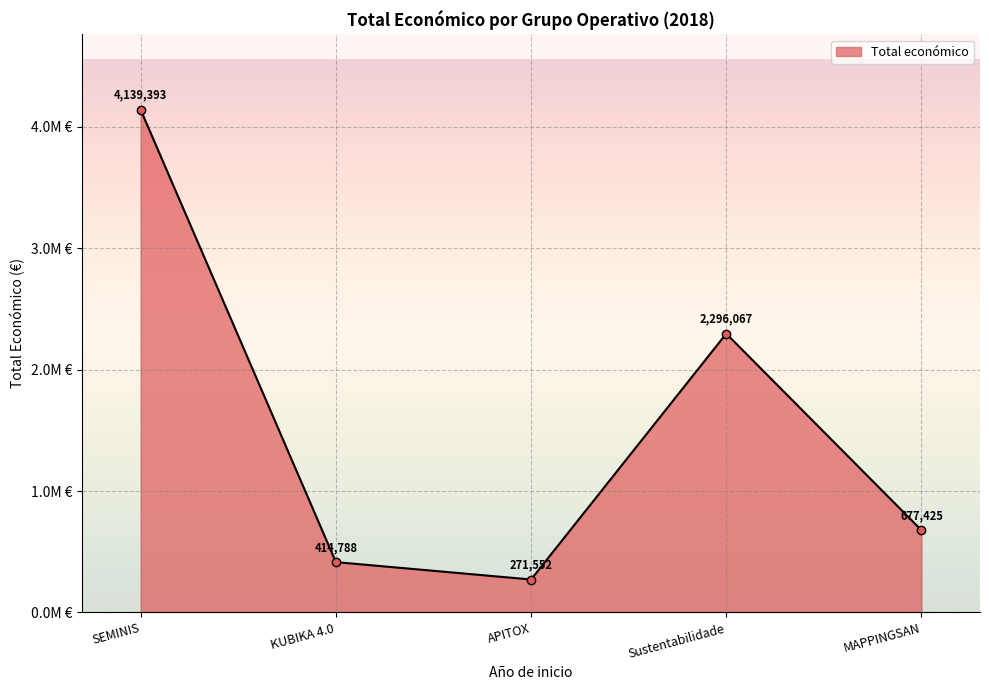

How many interior local peaks (higher than both neighbors) does the data have?

1